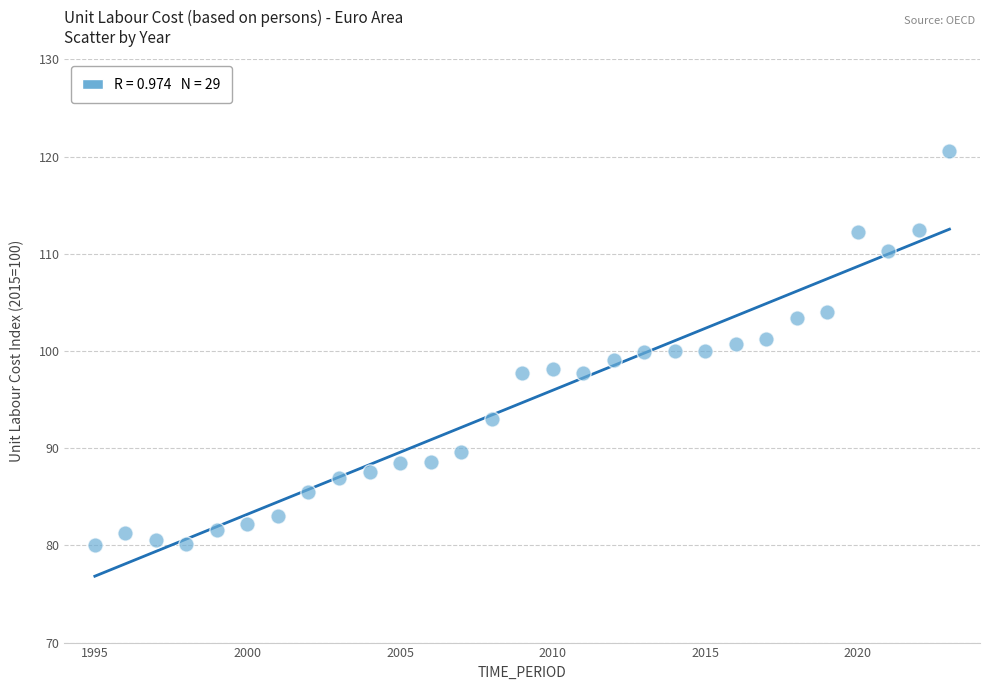

What is the range of X values (max minus min)?

28.0